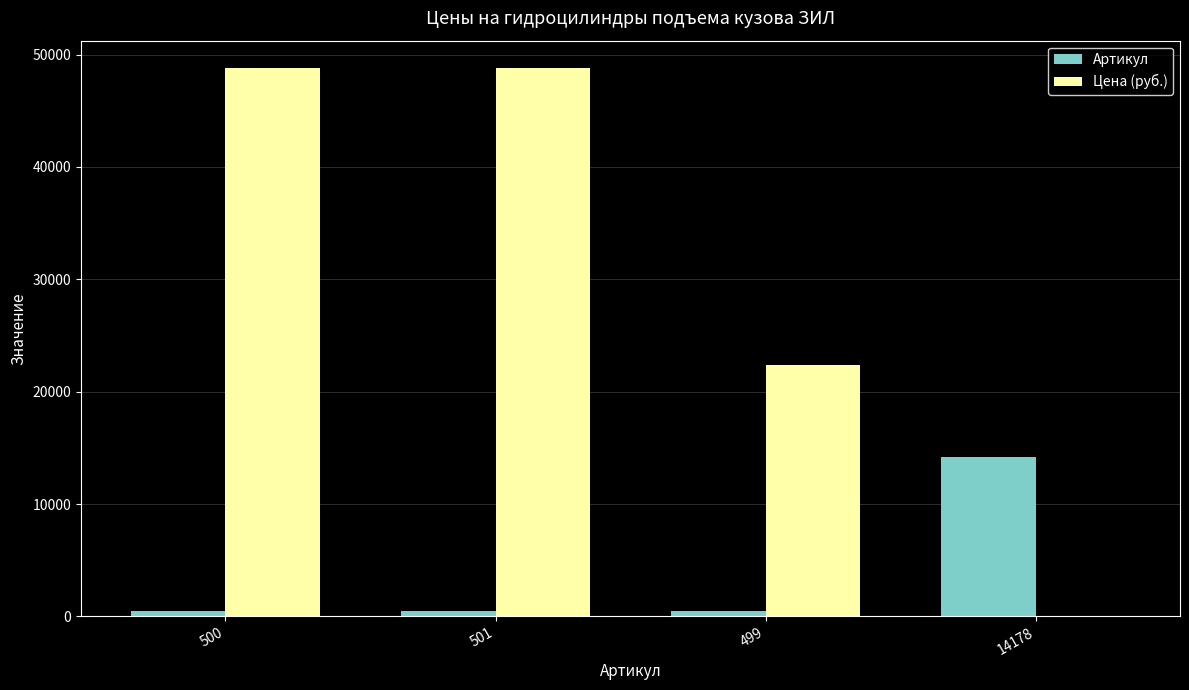

What is the sum of all Артикул values?

15678